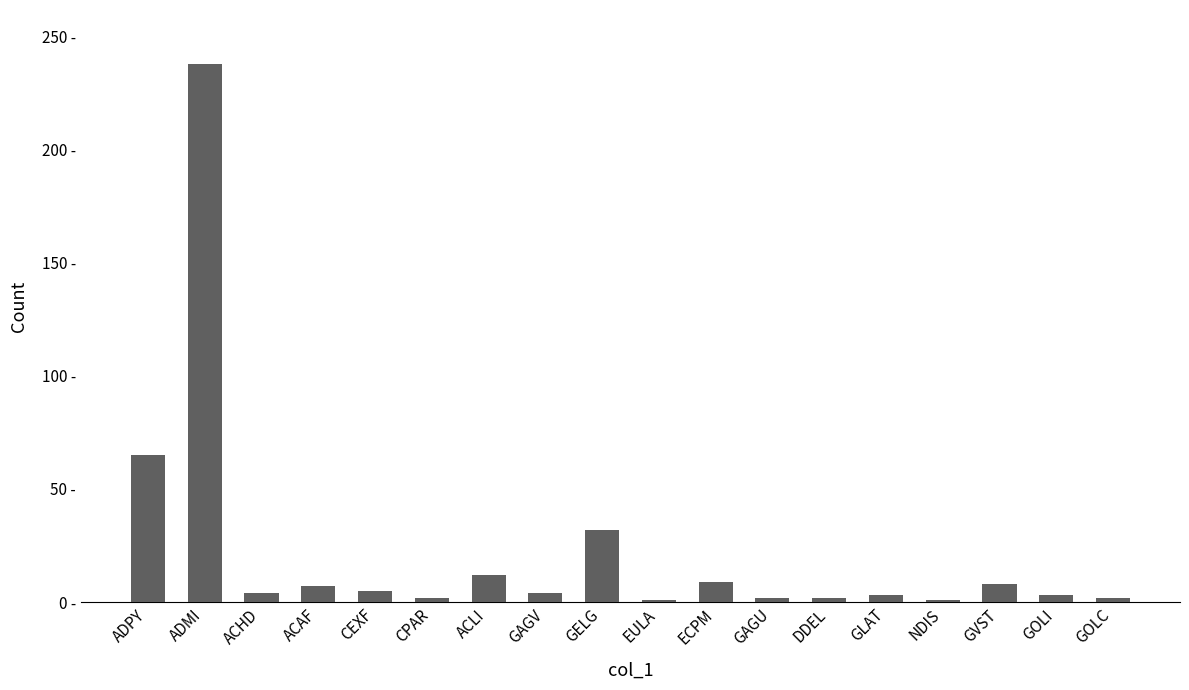

Is it true that the value at GLAT is 3?

True